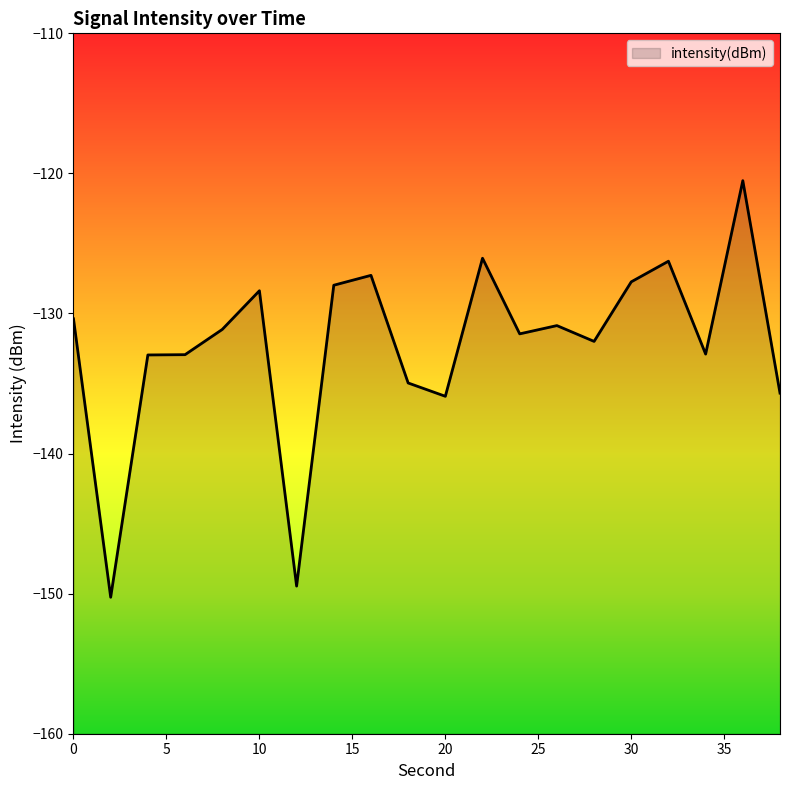

How many lines are shown in the chart?

1